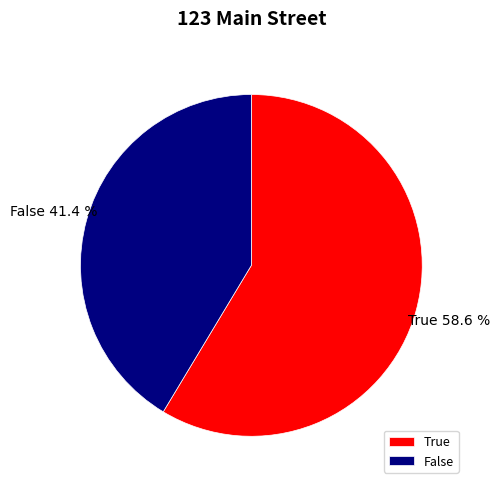

Approximately how many times larger is the value at True compared to False?

1.4